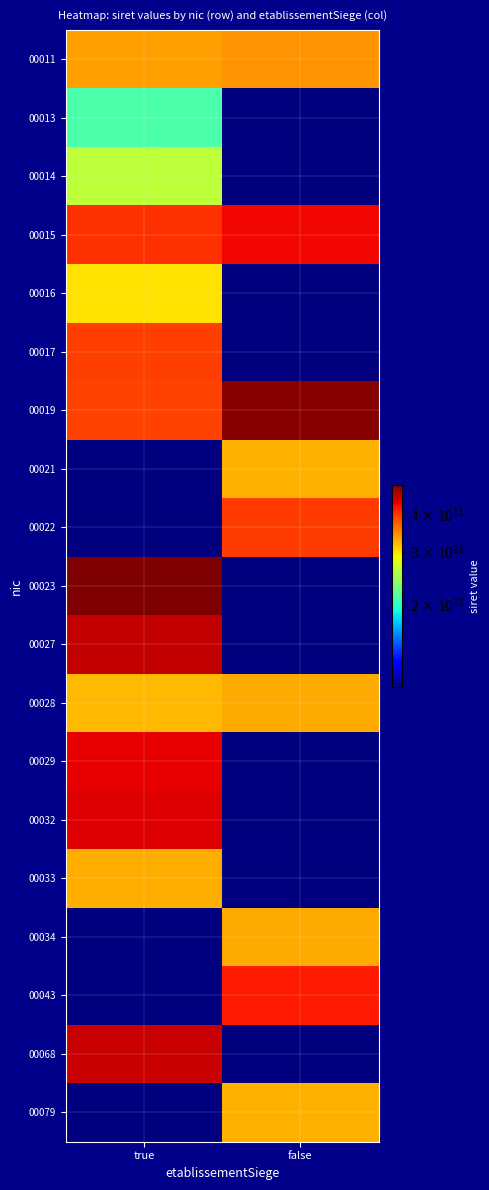

Reading left to right, list all the values displayed in this chart.

00011: true=33480386300011.0	false=34198031600028.0
00013: true=21140036100013.0	false=10570018050006.5
00014: true=26140599700014.0	false=10570018050006.5
00015: true=40107824100015.0	false=43093030500015.0
00016: true=30046488000016.0	false=10570018050006.5
00017: true=39163473000017.0	false=10570018050006.5
00019: true=39061598700018.0	false=49410889700013.0
00021: true=10570018050006.5	false=32513069800021.0
00022: true=10570018050006.5	false=39517846000022.0
00023: true=50199476800023.0	false=10570018050006.5
00027: true=45721019300027.0	false=10570018050006.5
00028: true=32105099900028.0	false=32947302900034.0
00029: true=43416595700029.0	false=10570018050006.5
00032: true=44125750800032.0	false=10570018050006.5
00033: true=32723966100033.0	false=10570018050006.5
00034: true=10570018050006.5	false=32947302900034.0
00043: true=10570018050006.5	false=41814478800043.0
00068: true=45363889200068.0	false=10570018050006.5
00079: true=10570018050006.5	false=32482400200079.0